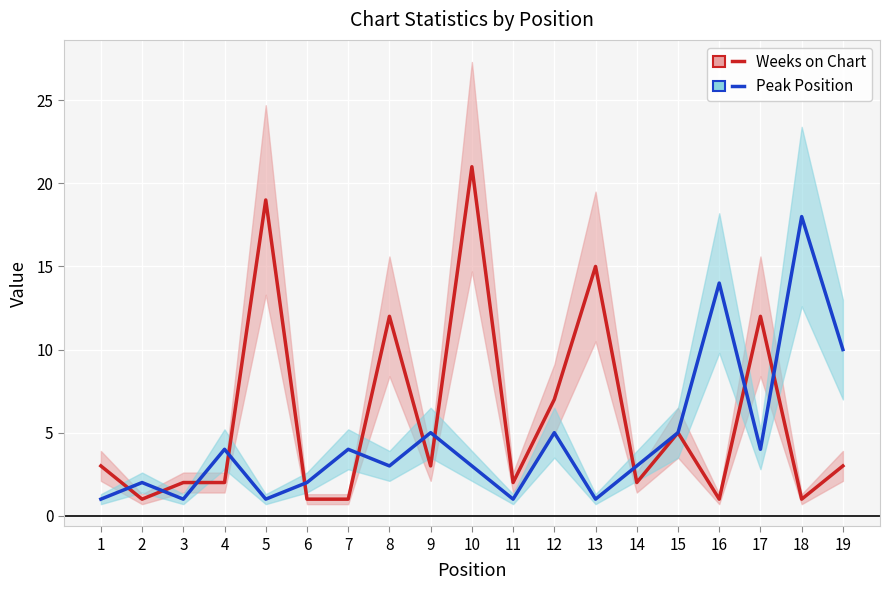

Reading right to left, transcribe all the data shown in this chart.

Weeks on Chart: 19=3	18=1	17=12	16=1	15=5	14=2	13=15	12=7	11=2	10=21	9=3	8=12	7=1	6=1	5=19	4=2	3=2	2=1	1=3
Peak Position: 19=10	18=18	17=4	16=14	15=5	14=3	13=1	12=5	11=1	10=3	9=5	8=3	7=4	6=2	5=1	4=4	3=1	2=2	1=1